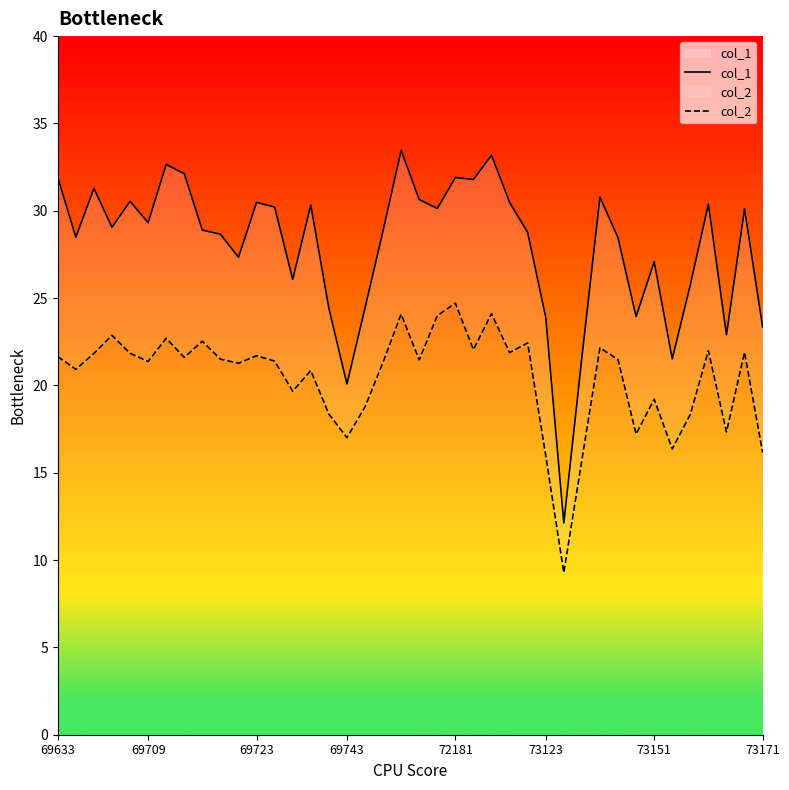

Reading left to right, transcribe all the data shown in this chart.

col_1: 31.9	28.5	31.3	29.1	30.5	29.3	32.6	32.1	28.9	28.7	27.3	30.5	30.2	26.1	30.3	24.4	20.1	24.4	28.9	33.5	30.6	30.1	31.9	31.8	33.2	30.5	28.8	23.9	12.1	21.6	30.8	28.4	23.9	27.1	21.5	25.8	30.4	22.9	30.1	23.4
col_2: 21.6	20.9	21.8	22.9	21.8	21.4	22.7	21.6	22.5	21.5	21.3	21.7	21.4	19.7	20.9	18.4	17.0	18.8	21.3	24.1	21.5	24.0	24.7	22.1	24.1	21.9	22.4	16.0	9.3	15.7	22.1	21.5	17.2	19.2	16.4	18.3	22.0	17.3	21.9	16.2